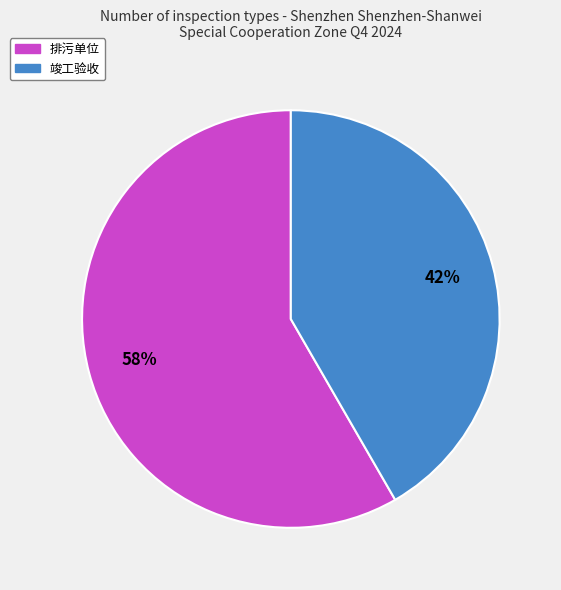

What is the ratio of the value at 竣工验收 to the value at 排污单位?

0.7